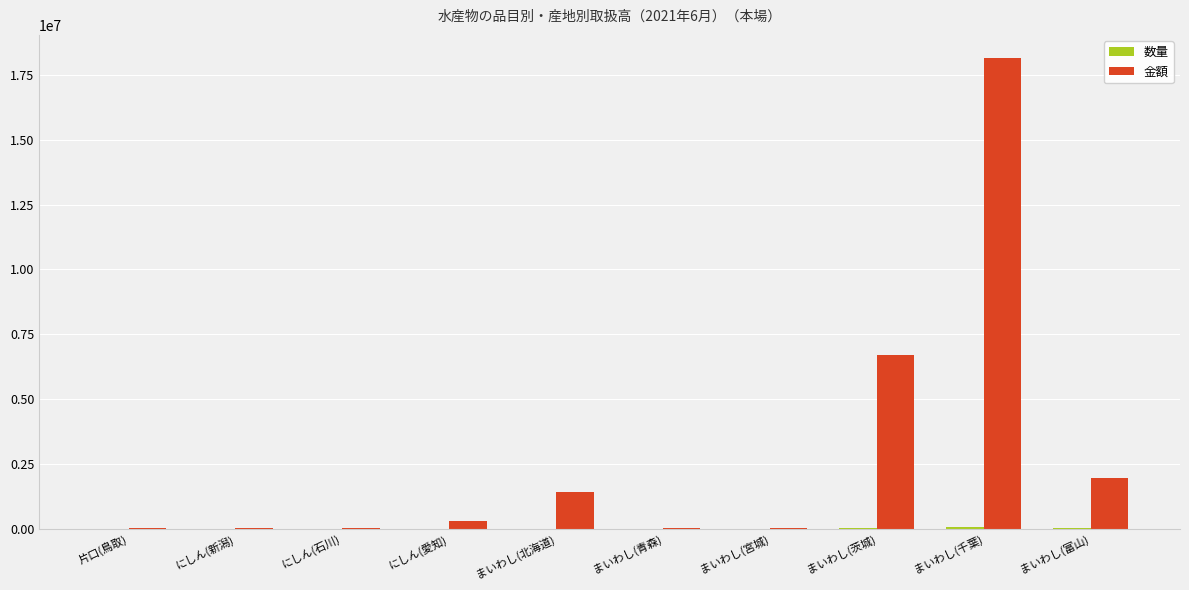

At which category is the sum across all series the highest?

まいわし(千葉)